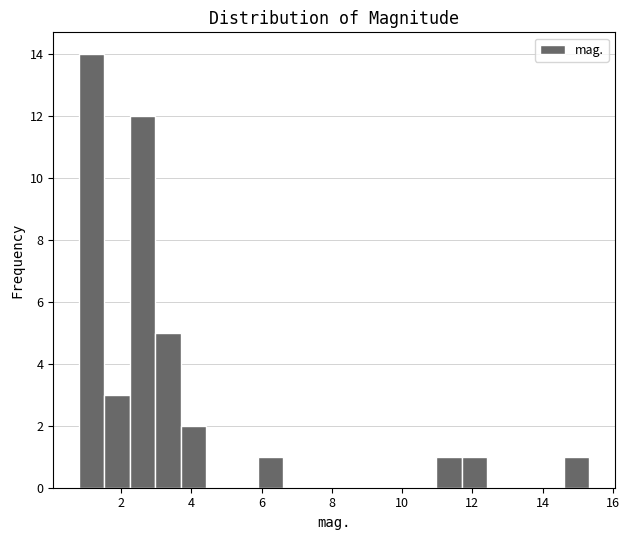

Read against the x-axis, roughly where is the centre of the tallest bar?

1.2